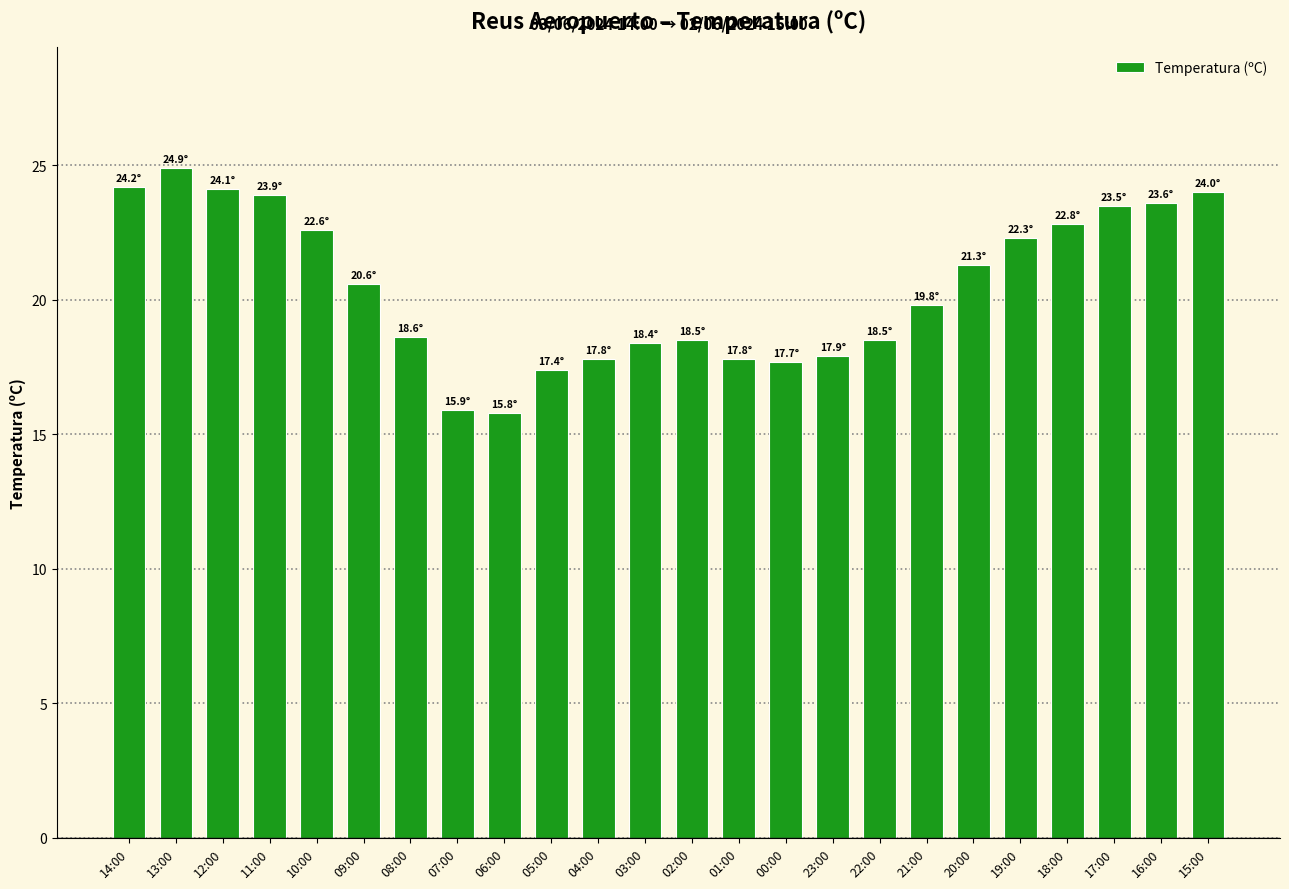

The value at 20:00 is 10.0. True or false?

False